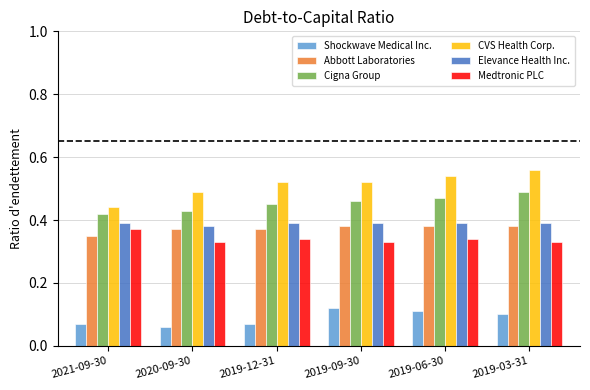

How many groups of bars are there?

6